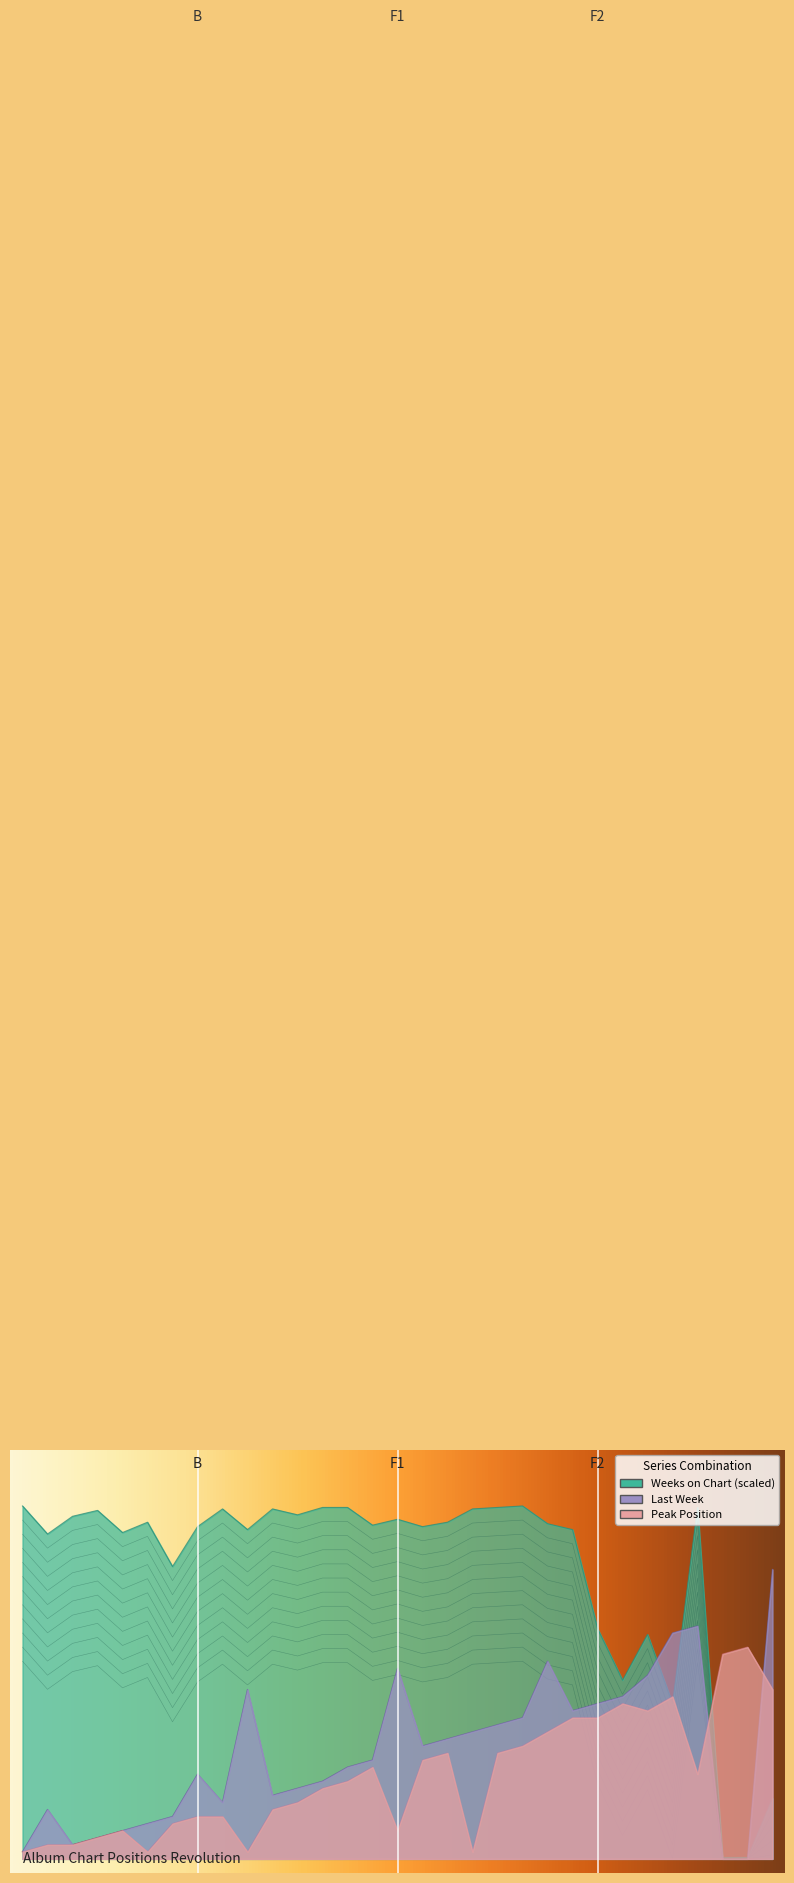

At which category is the sum across all series the highest?

28